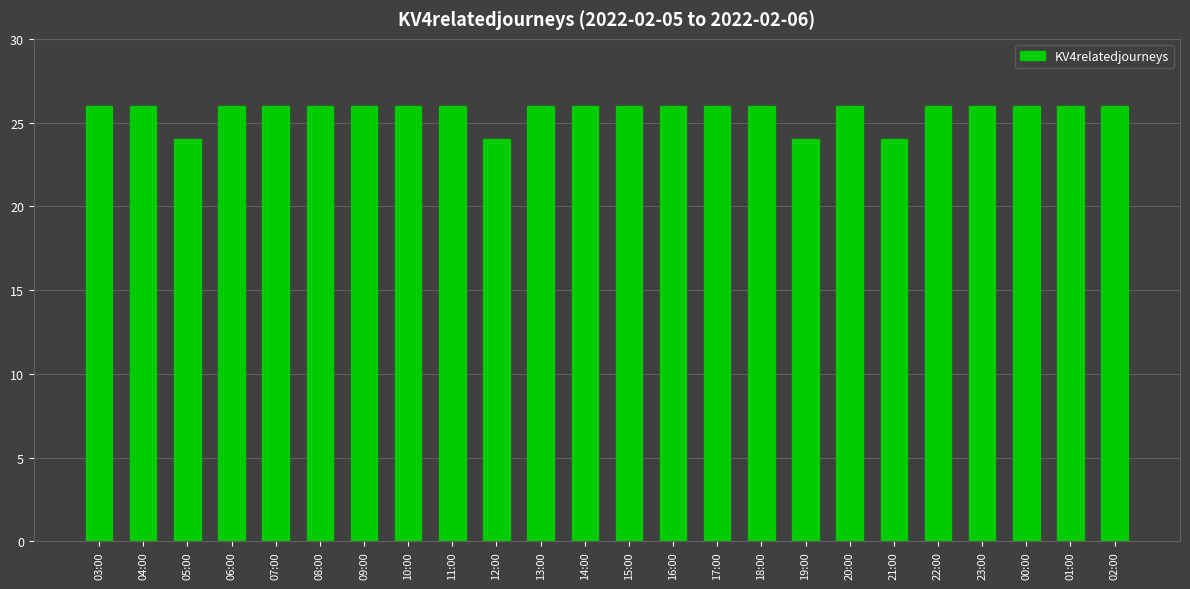

The chart shows a value of 26 at 01:00. True or false?

True